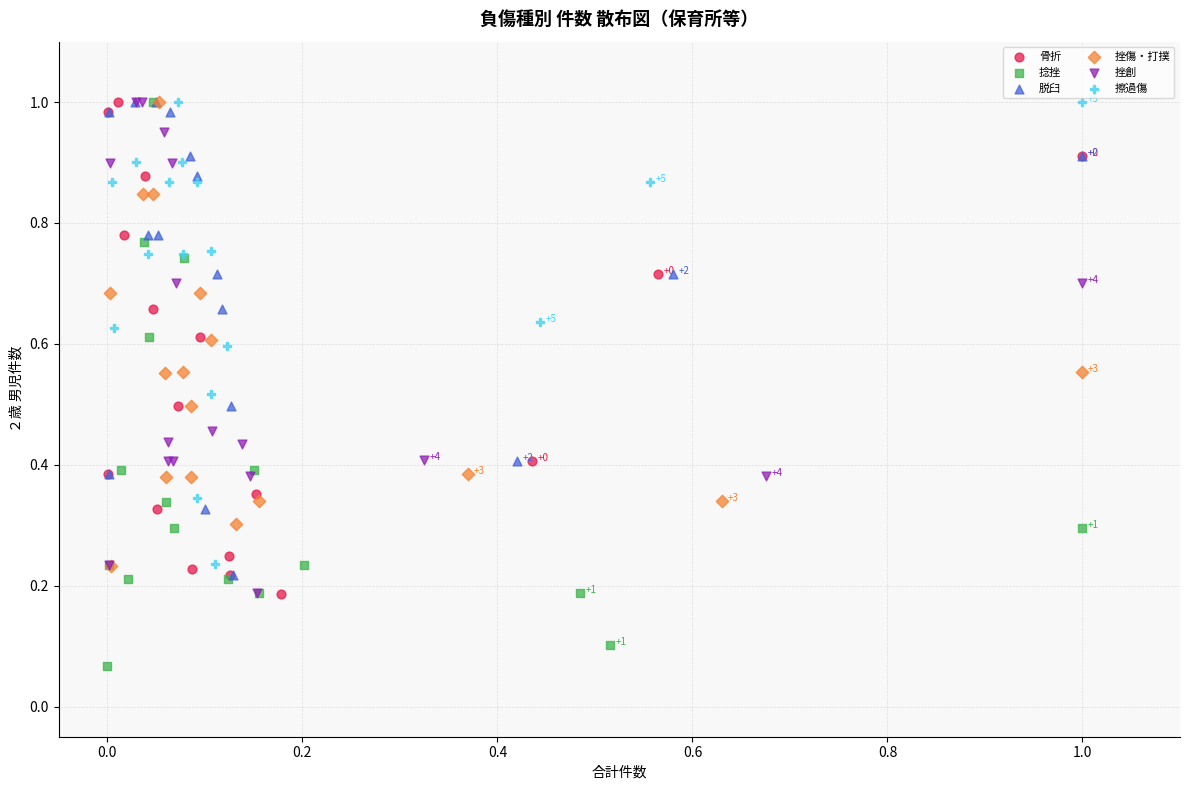

Which series reaches the minimum Y coordinate?

捻挫